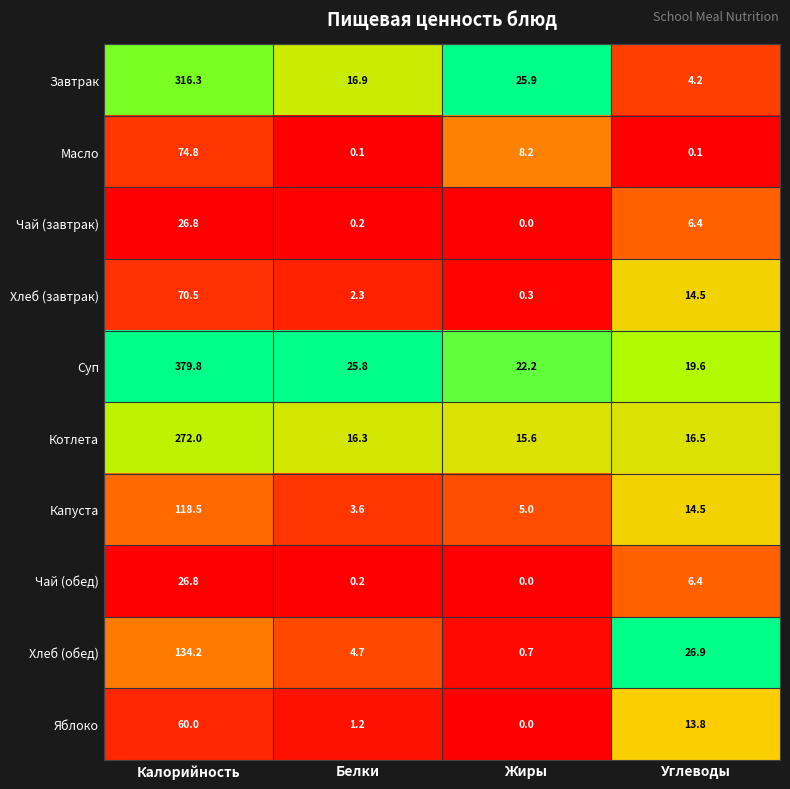

How many values in the Чай (обед) series are below 6?

2